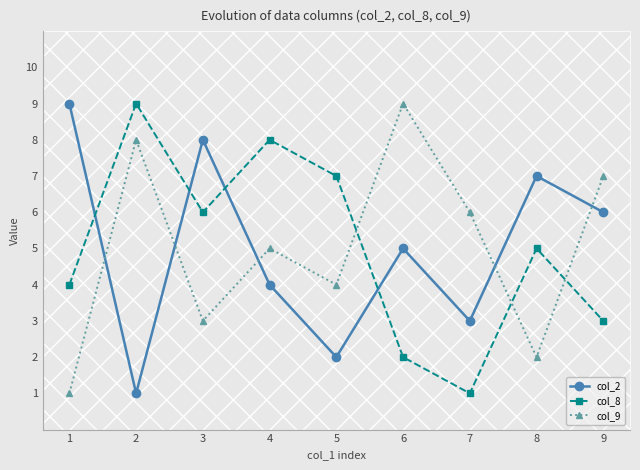

True or false: col_2 has a value of 1 at 6.

False